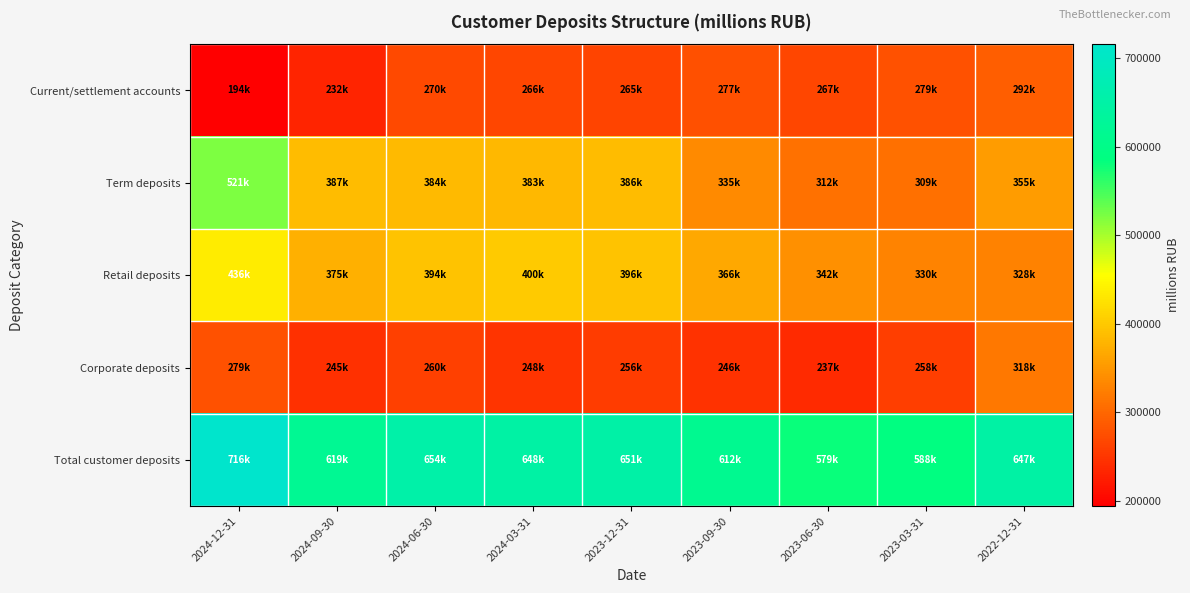

Between 2024-06-30 and 2022-12-31, which series saw the biggest shift?

Retail deposits